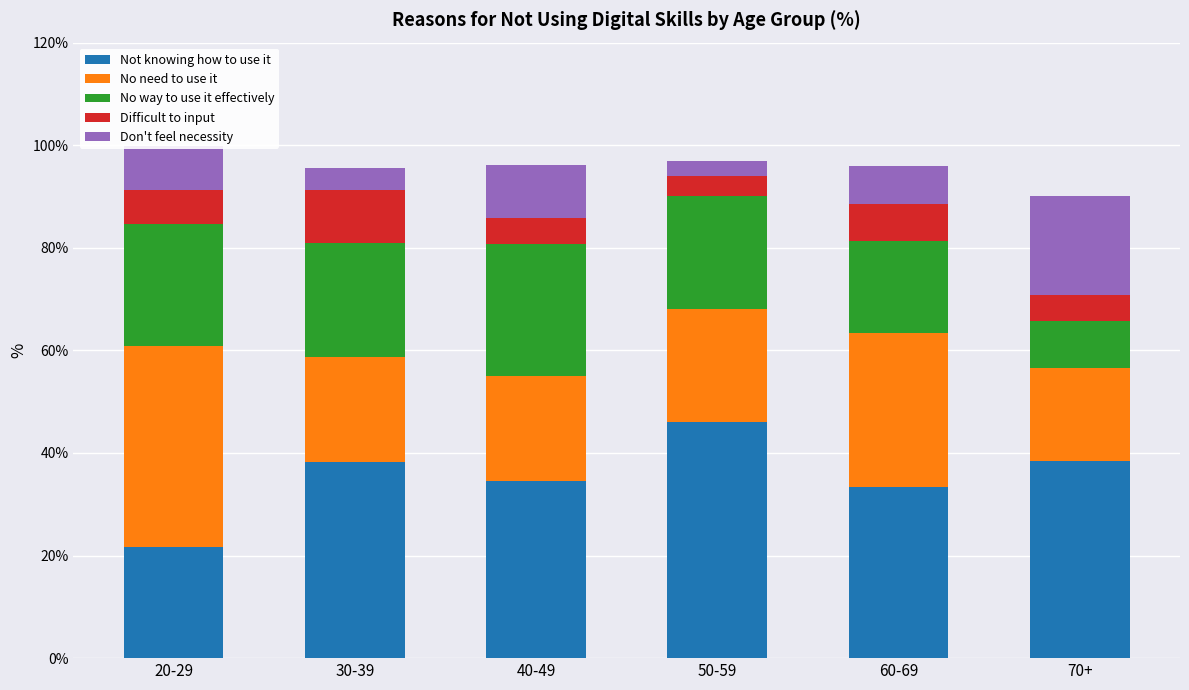

How many bars are there in total?

6